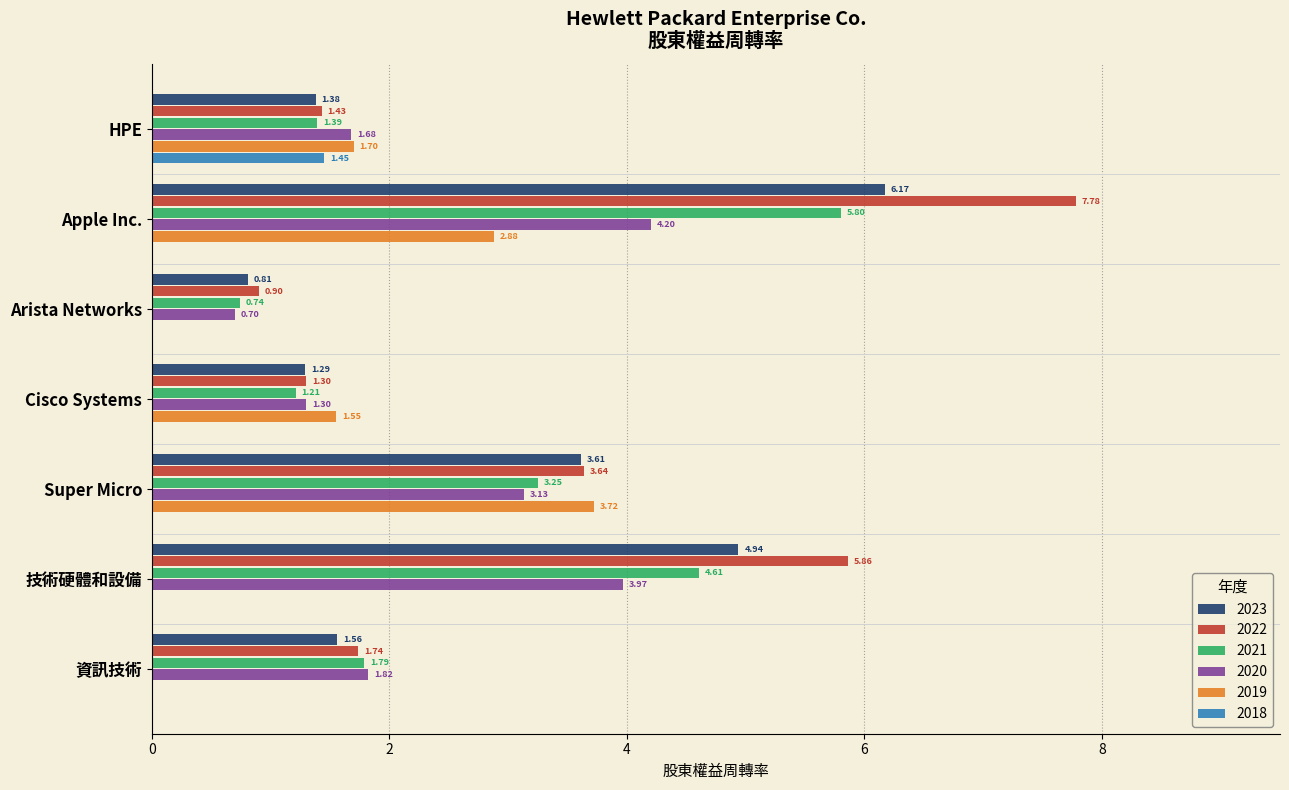

At which label is 2019 closest to 1?

Cisco Systems